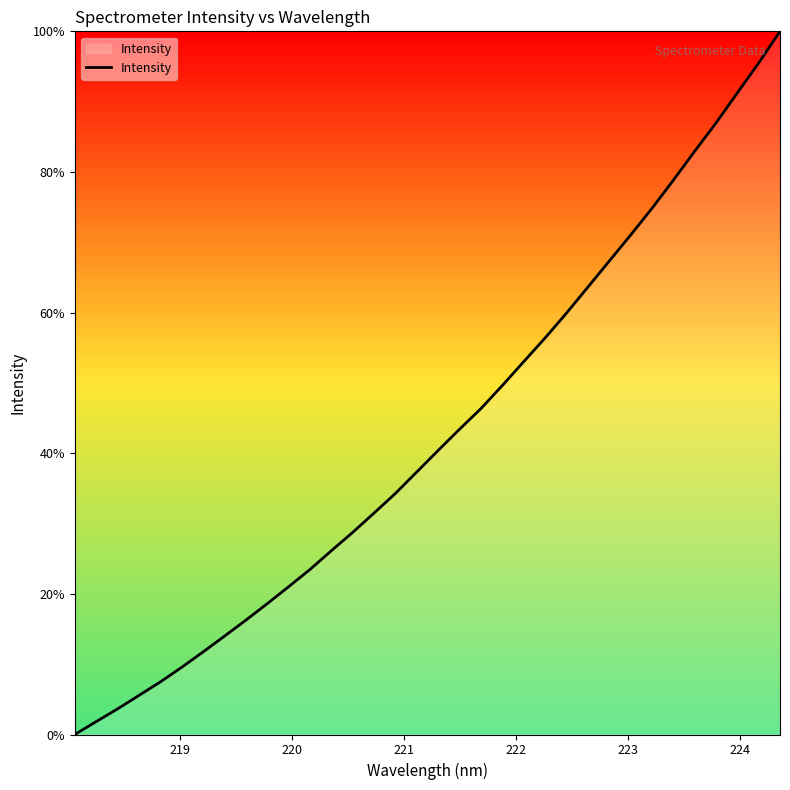

True or false: there are more than 1 points higher than both neighbors.

False